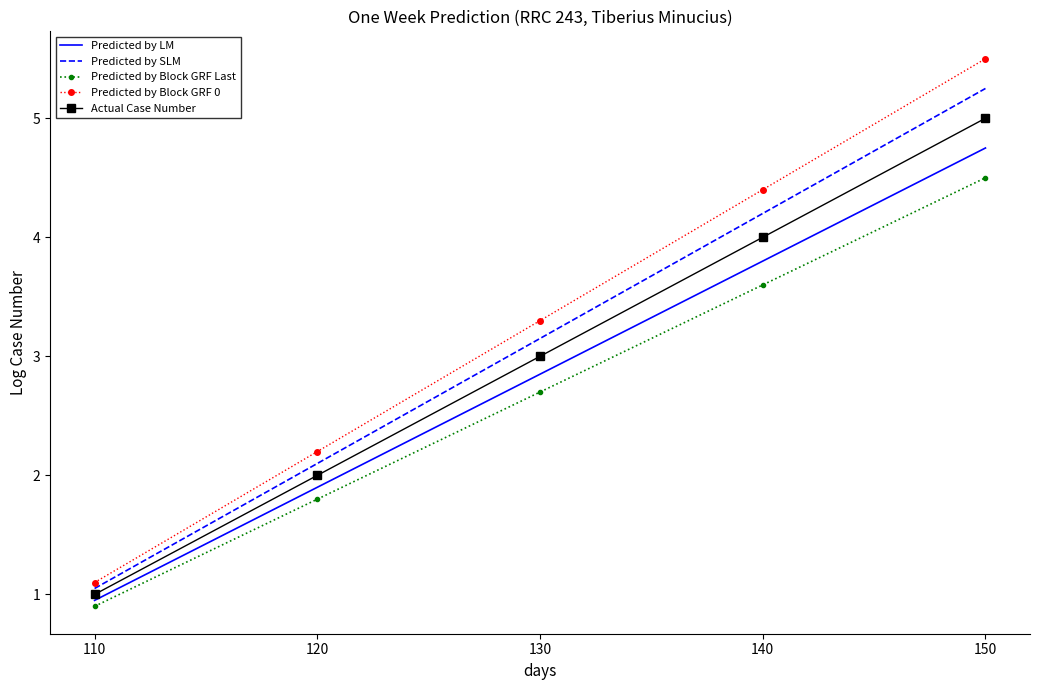

Is it true that Predicted by Block GRF Last equals 1.6 at 130?

False